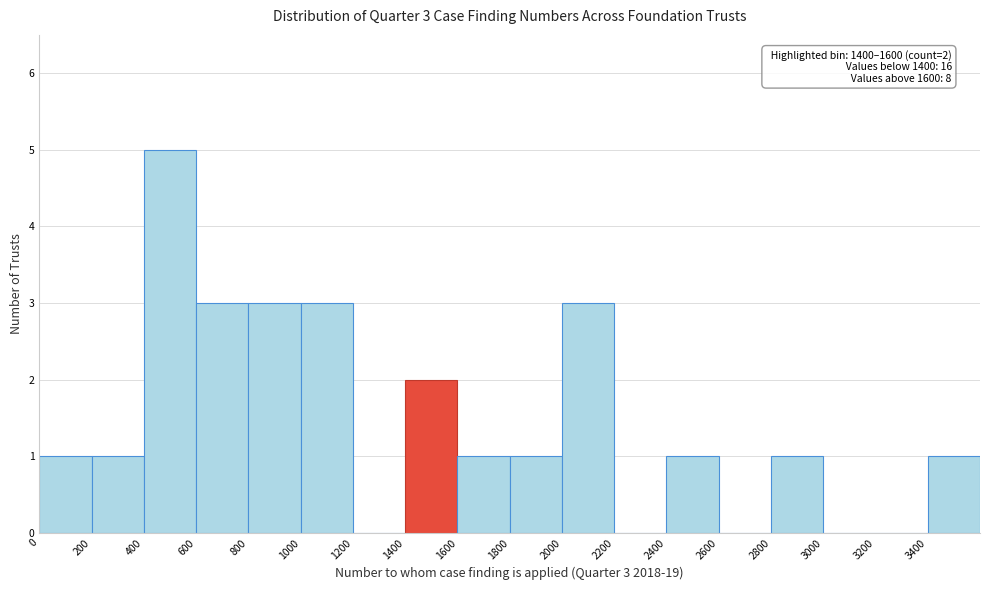

Which range on the x-axis has the tallest bar?

400 to 600